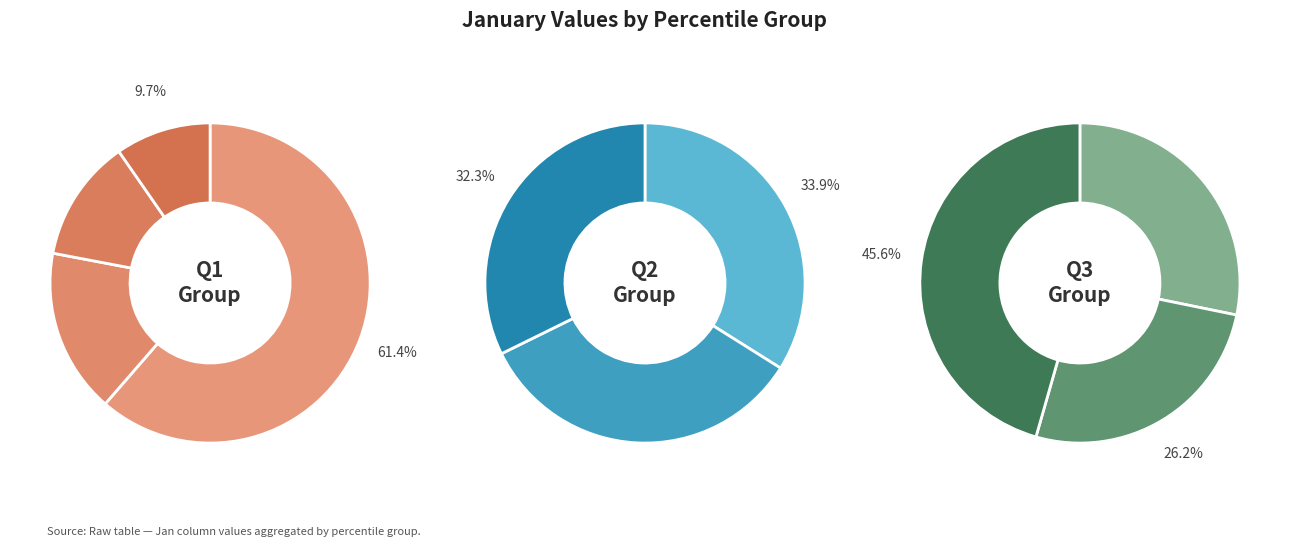

Is the sum of pct15 and pct45 greater than half?

No